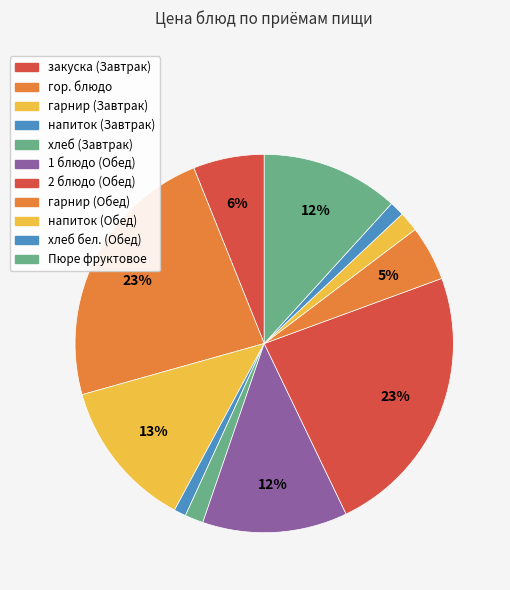

What percentage do хлеб (Завтрак) and гор. блюдо together represent?

24.9%